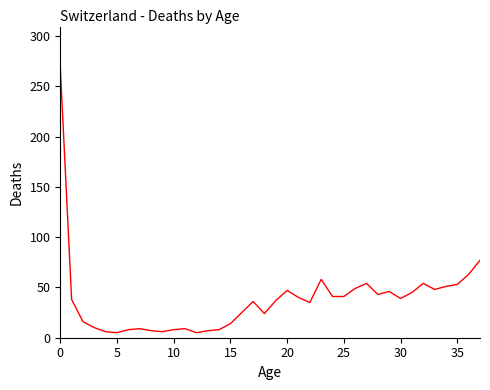

What is the maximum value shown in the chart?

269